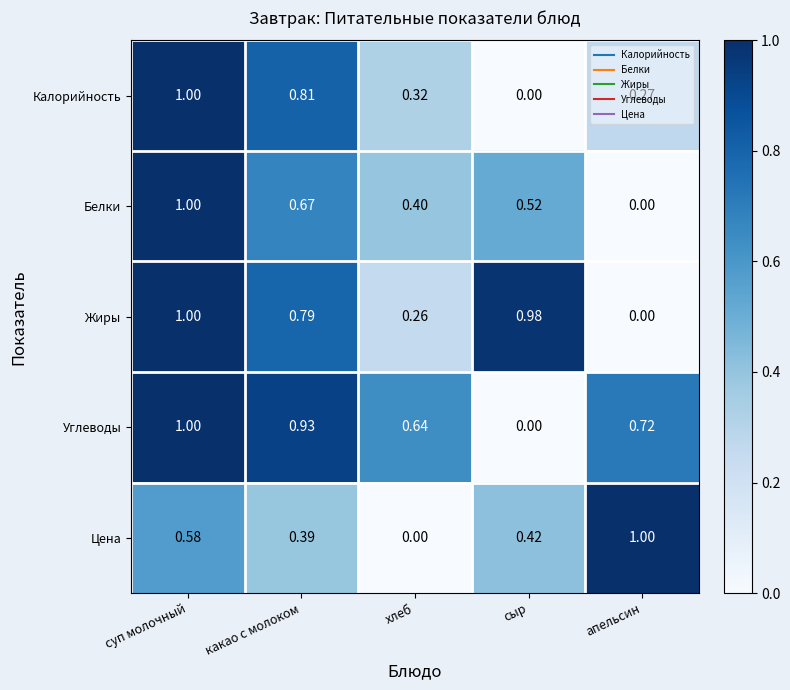

Which series has the largest total across all categories?

Углеводы